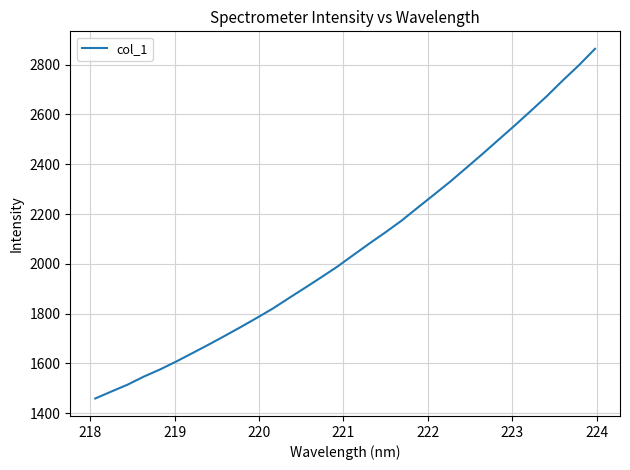

What is the minimum value shown in the chart?

1459.0